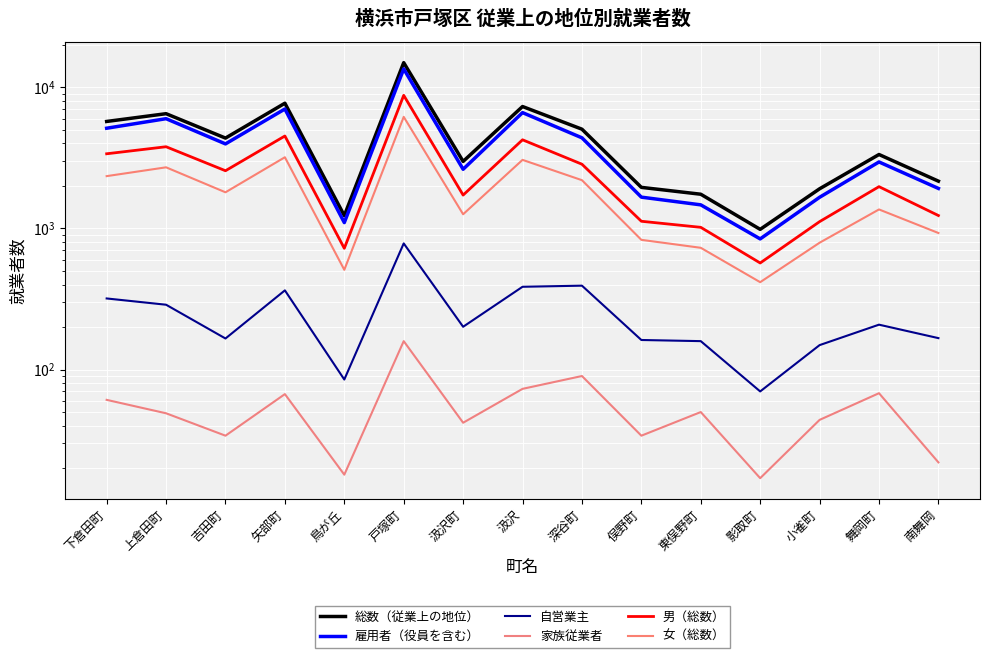

Which label corresponds to the smallest value in the chart?

影取町